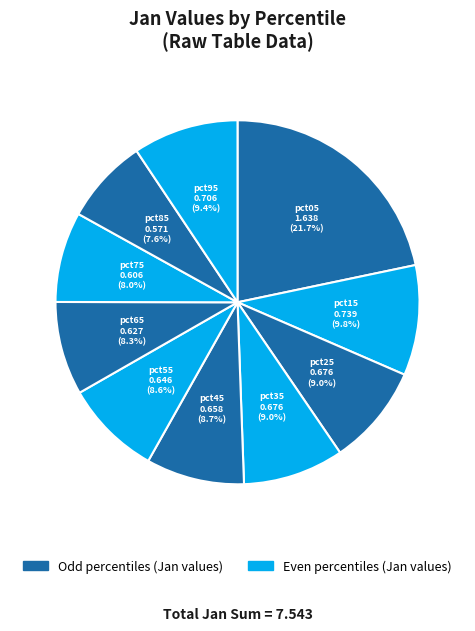

How many segments does this pie chart have?

10